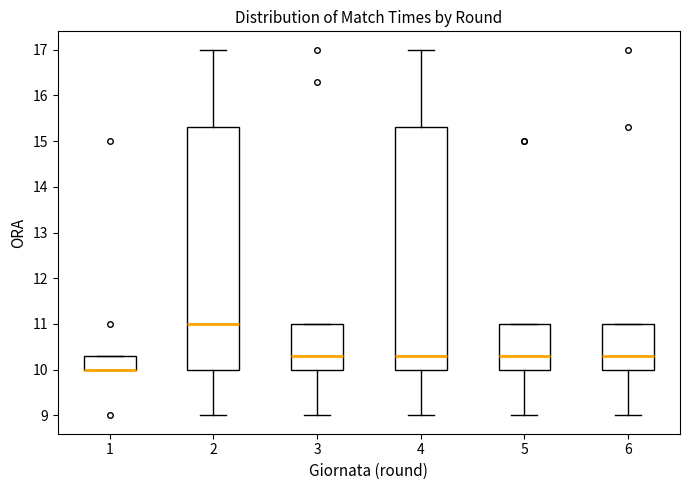

Reading left to right, transcribe this box plot: for each box, give where its median line is, the range the box spans, and where its two whiskers end, as read against the y-axis. The values are not printed on the chart, so give them approximately, as read against the axis.

1: median 10.0 (drawn on the box's lower edge), box 10.0 to 10.3, whiskers 10.0 to 10.3
2: median 11.0, box 10.0 to 15.3, whiskers 9.0 to 17.0
3: median 10.3, box 10.0 to 11.0, whiskers 9.0 to 11.0
4: median 10.3, box 10.0 to 15.3, whiskers 9.0 to 17.0
5: median 10.3, box 10.0 to 11.0, whiskers 9.0 to 11.0
6: median 10.3, box 10.0 to 11.0, whiskers 9.0 to 11.0